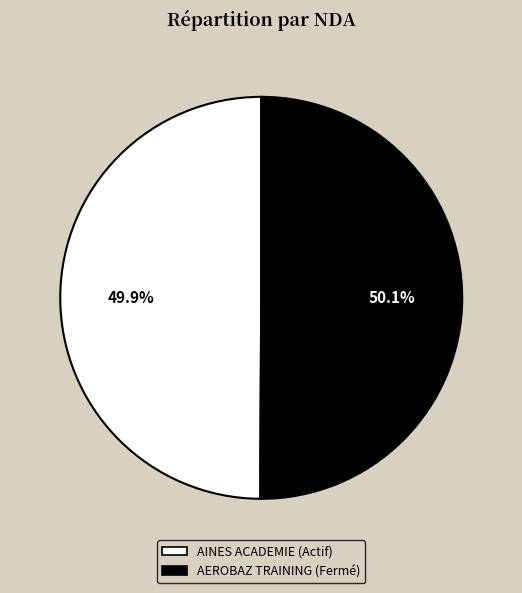

Count the number of slices in the pie.

2